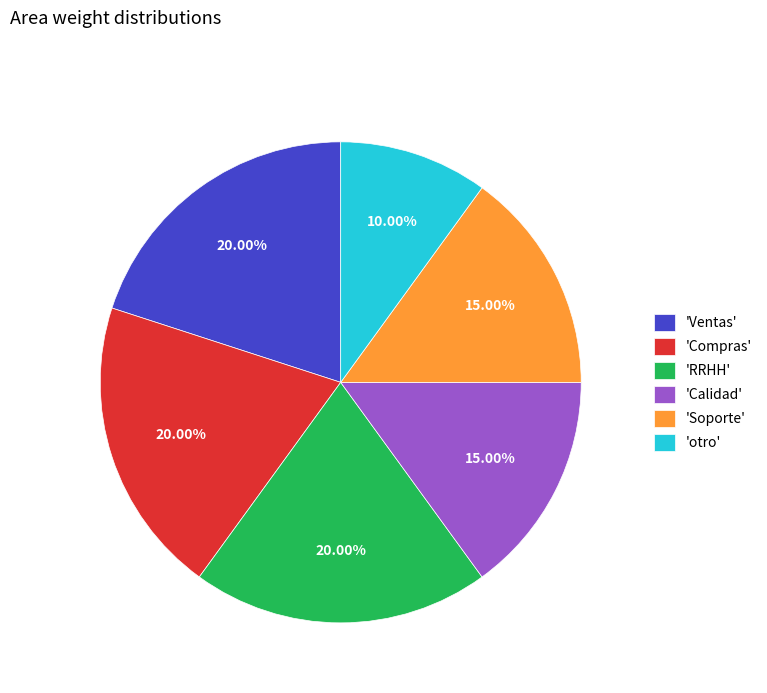

Is 'RRHH' the majority of the pie?

No